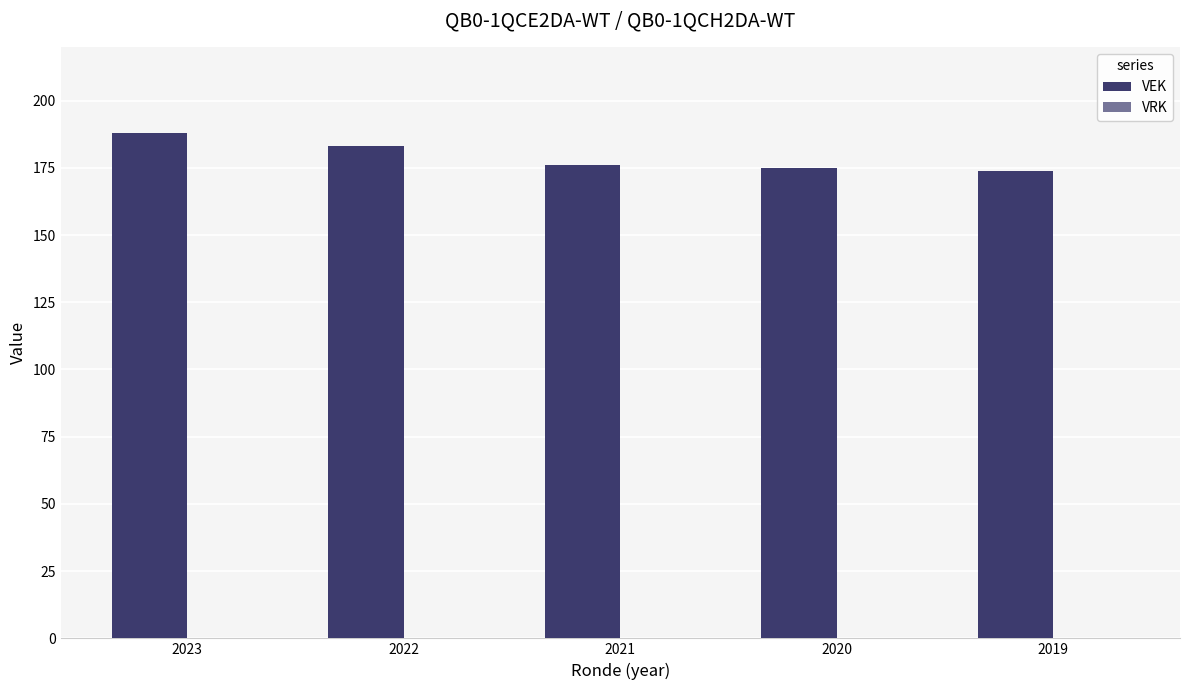

Count the number of data series in this chart.

1